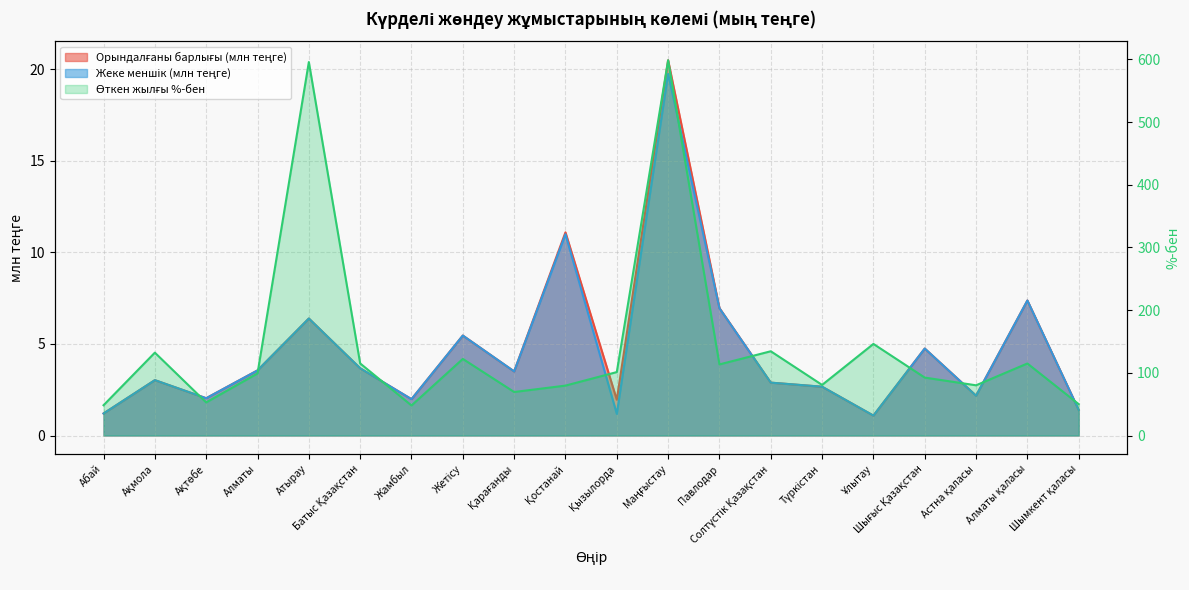

Which category has the highest value in the Өткен жылғы %-бен series?

Маңғыстау